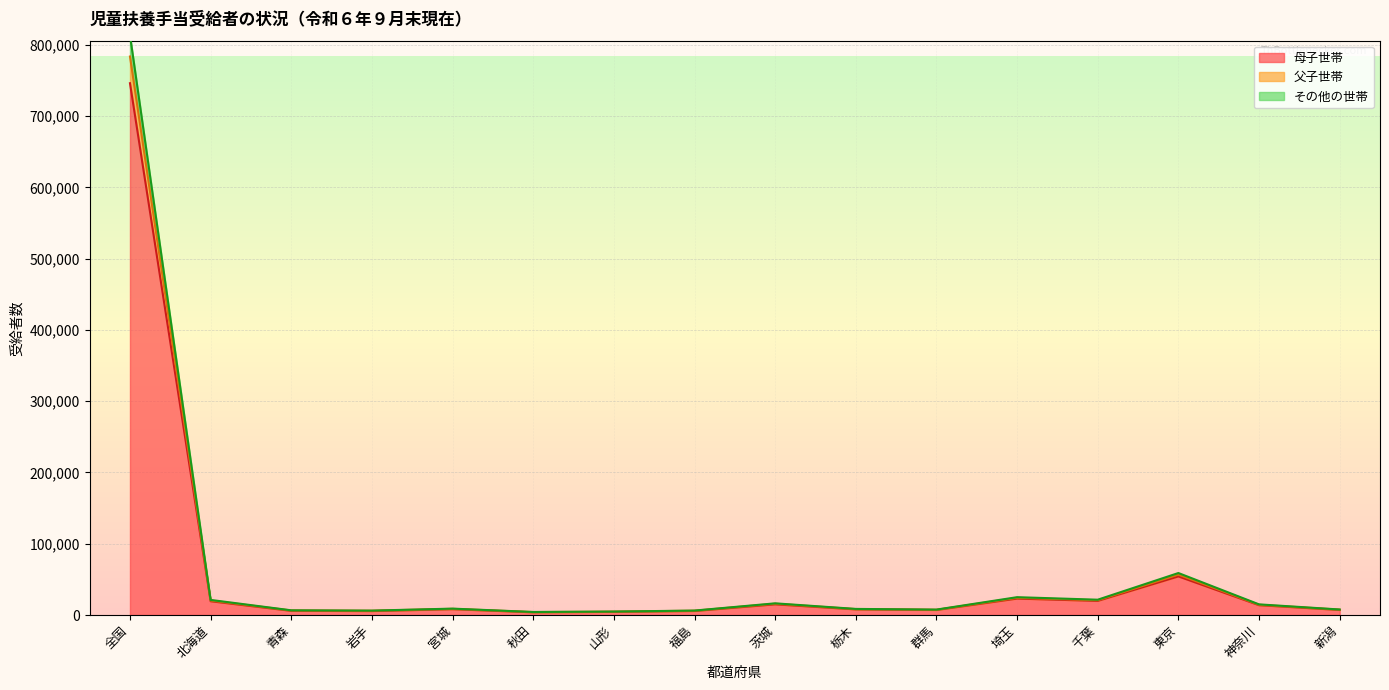

Is the value of その他の世帯 at 山形 greater than the value of 父子世帯 at 全国?

No